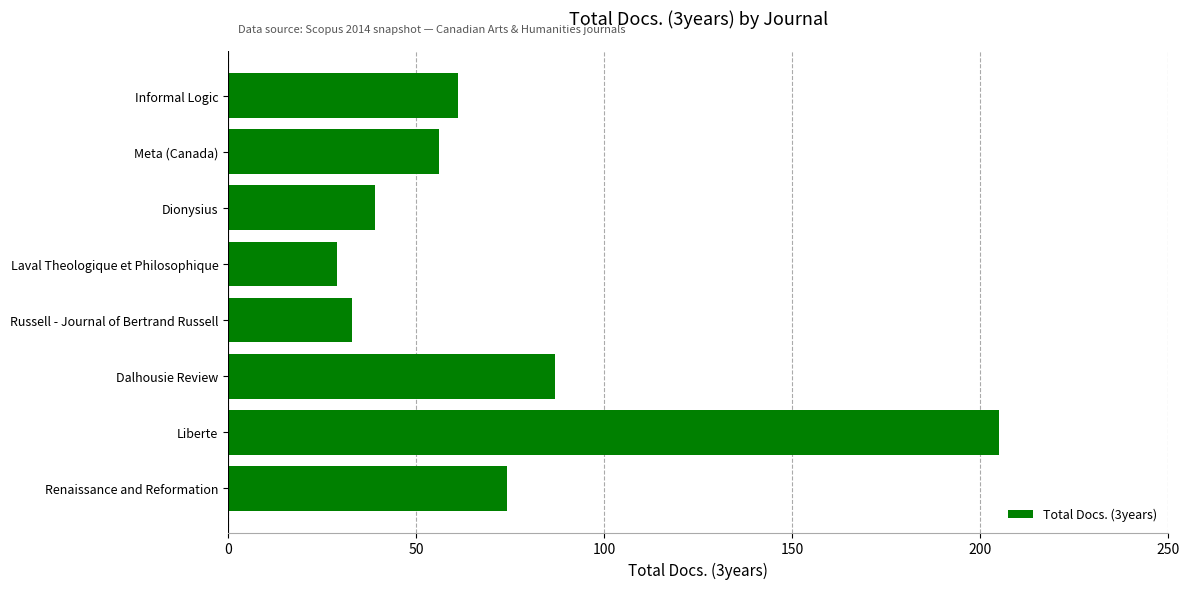

Does the chart contain stacked bars?

No